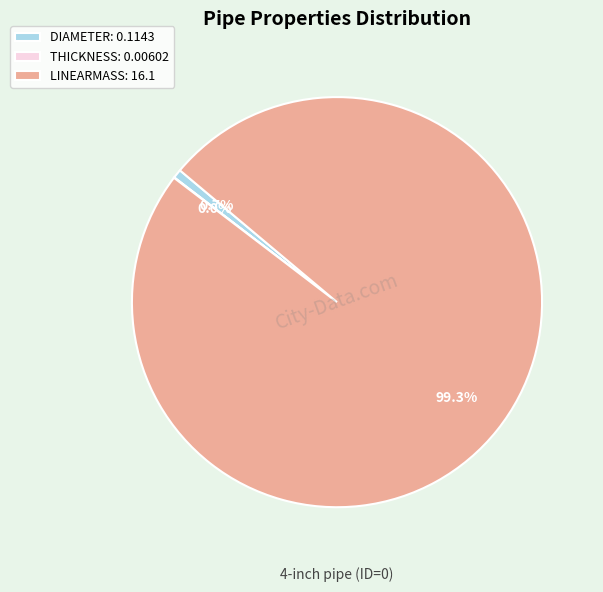

Is the sum of DIAMETER and LINEARMASS greater than half?

Yes